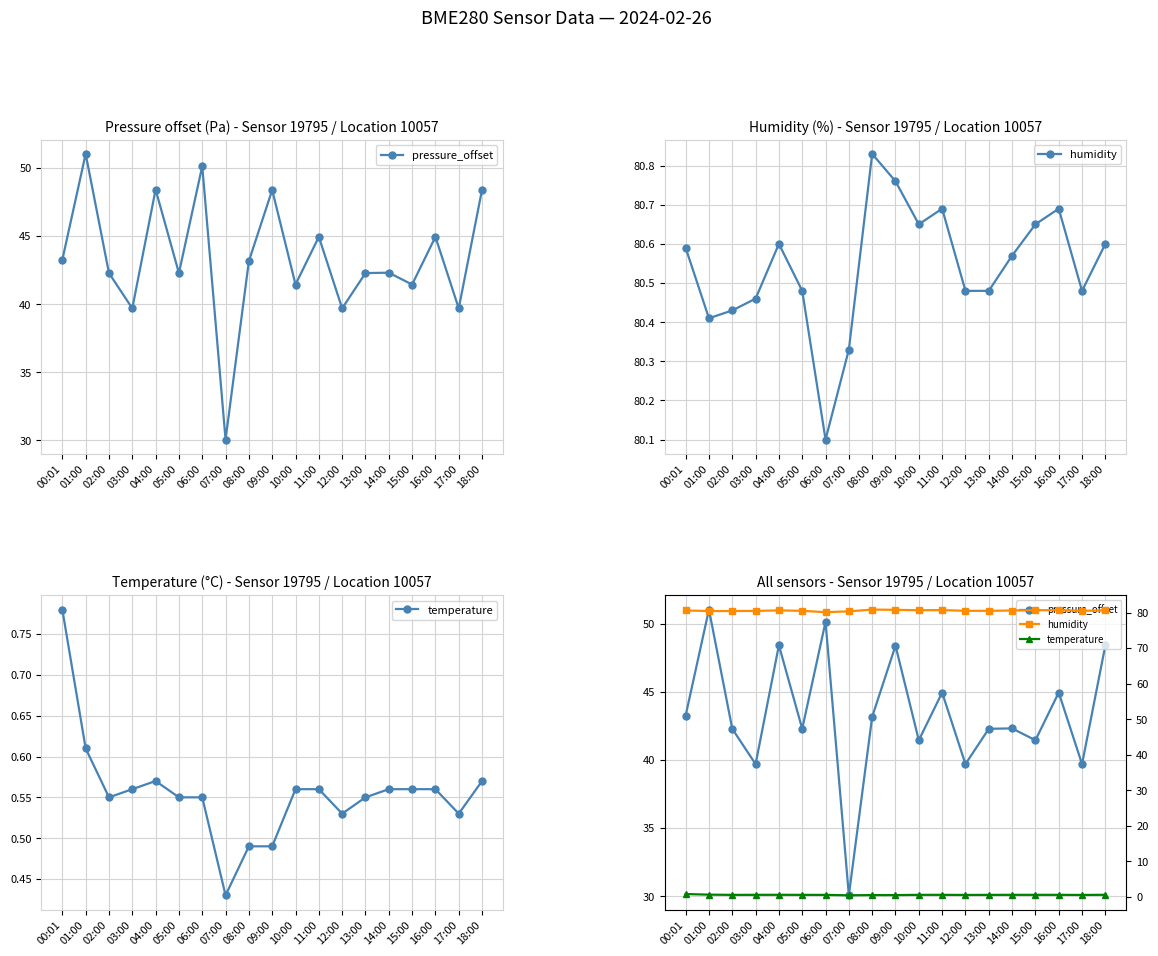

Reading left to right, transcribe all the data shown in this chart.

pressure_offset: 00:01=43.2	01:00=51.0	02:00=42.3	03:00=39.7	04:00=48.4	05:00=42.3	06:00=50.1	07:00=30.1	08:00=43.2	09:00=48.4	10:00=41.4	11:00=44.9	12:00=39.7	13:00=42.3	14:00=42.3	15:00=41.4	16:00=44.9	17:00=39.7	18:00=48.4
humidity: 00:01=80.6	01:00=80.4	02:00=80.4	03:00=80.5	04:00=80.6	05:00=80.5	06:00=80.1	07:00=80.3	08:00=80.8	09:00=80.8	10:00=80.7	11:00=80.7	12:00=80.5	13:00=80.5	14:00=80.6	15:00=80.7	16:00=80.7	17:00=80.5	18:00=80.6
temperature: 00:01=0.8	01:00=0.6	02:00=0.6	03:00=0.6	04:00=0.6	05:00=0.6	06:00=0.6	07:00=0.4	08:00=0.5	09:00=0.5	10:00=0.6	11:00=0.6	12:00=0.5	13:00=0.6	14:00=0.6	15:00=0.6	16:00=0.6	17:00=0.5	18:00=0.6